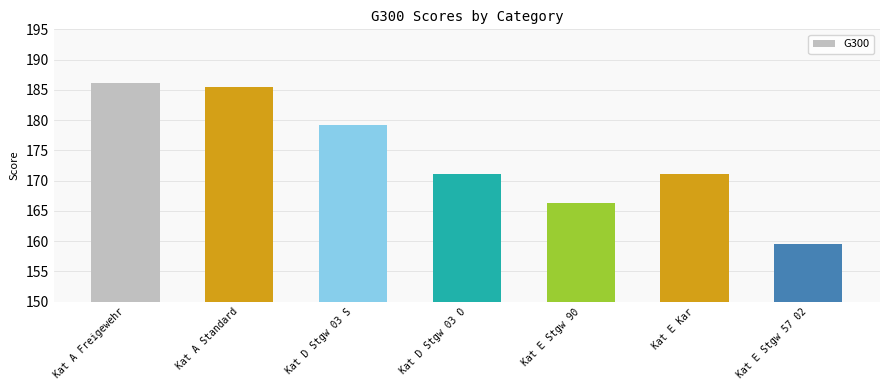

Are the bars grouped side by side (vs. stacked)?

No